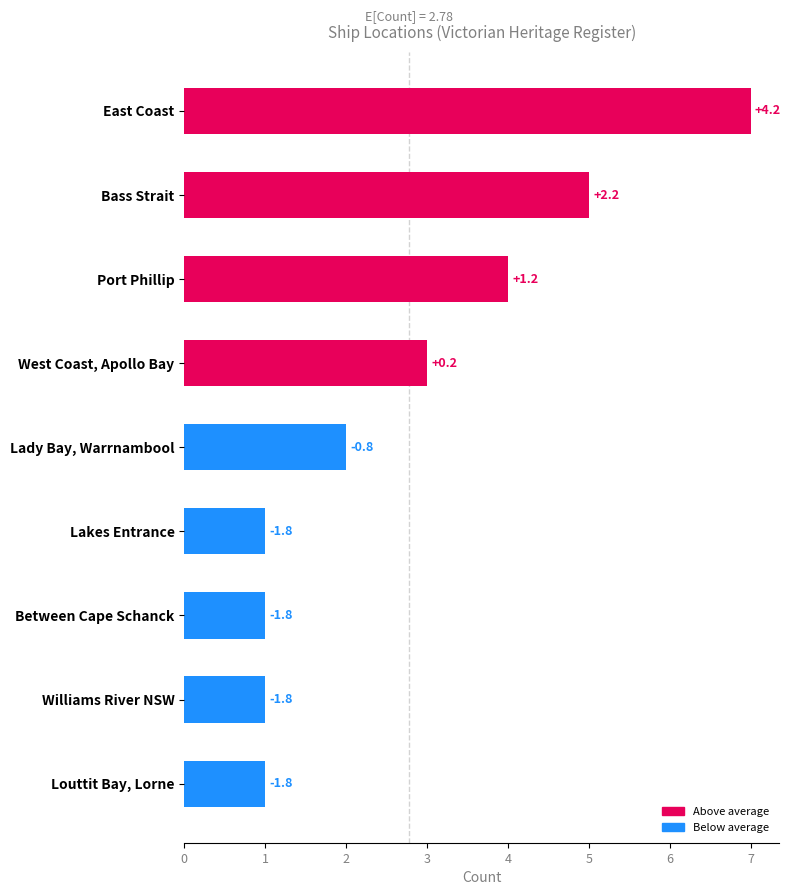

What is the sum of all values?

25